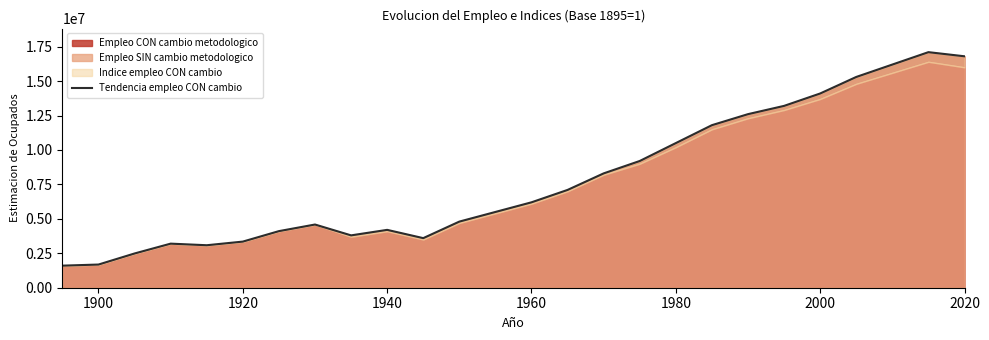

The value of Empleo CON cambio metodologico at 2000 is 14100000.0. True or false?

True